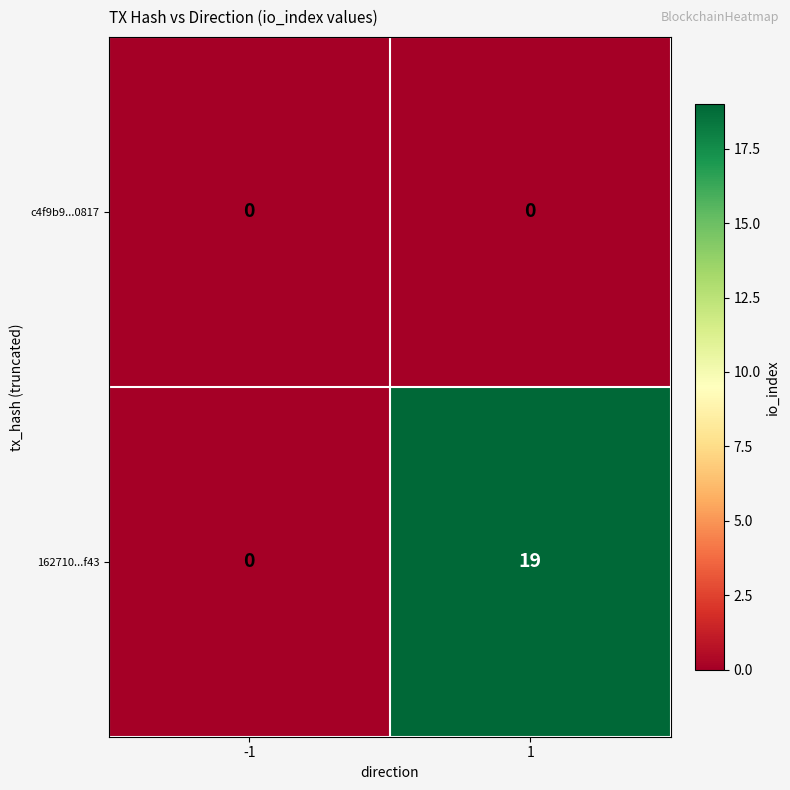

What is the total value across all series at 1?

19